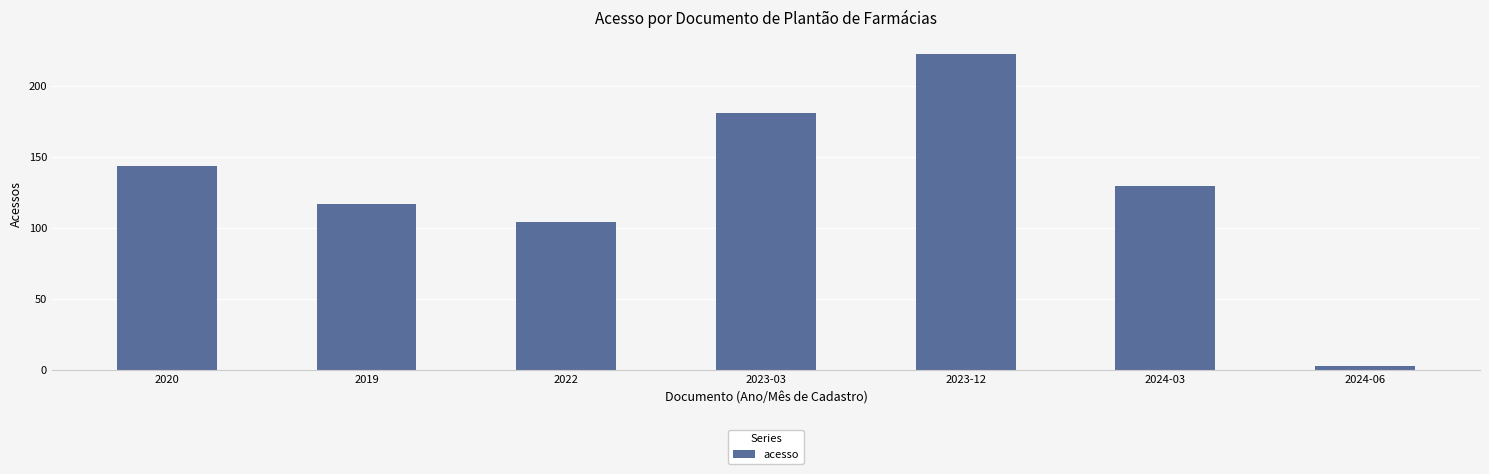

What is the greatest value displayed?

223